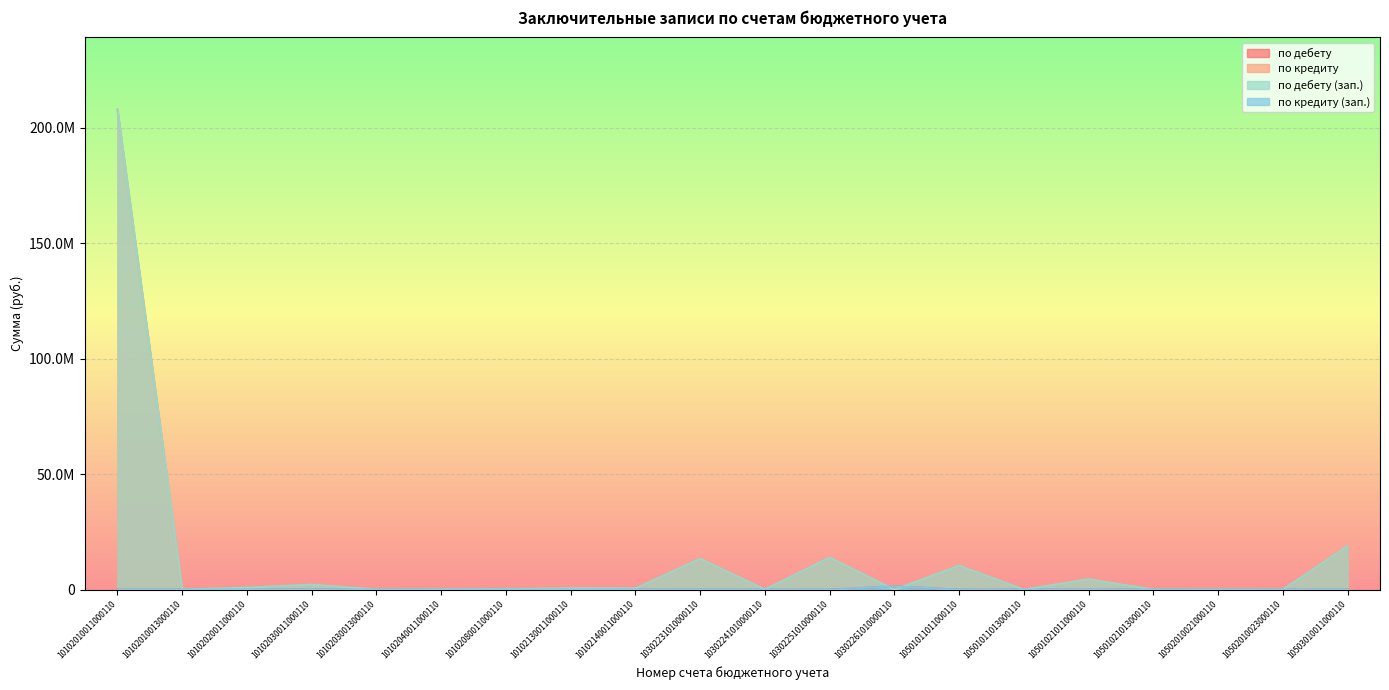

How many data points does each series have?

20